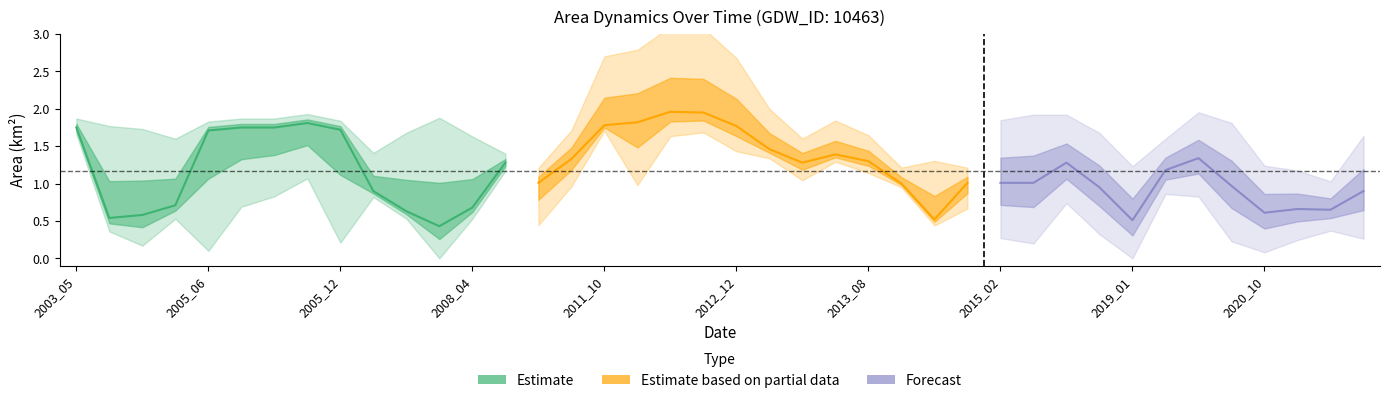

How many lines are shown in the chart?

5